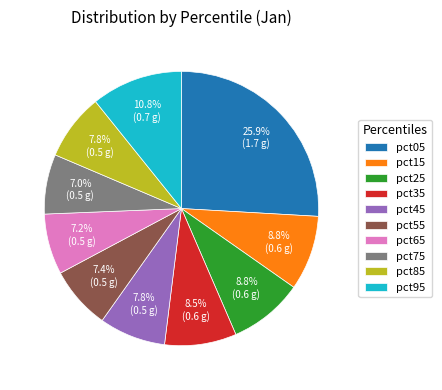

What is the ratio of the value at pct15 to the value at pct05?

0.3